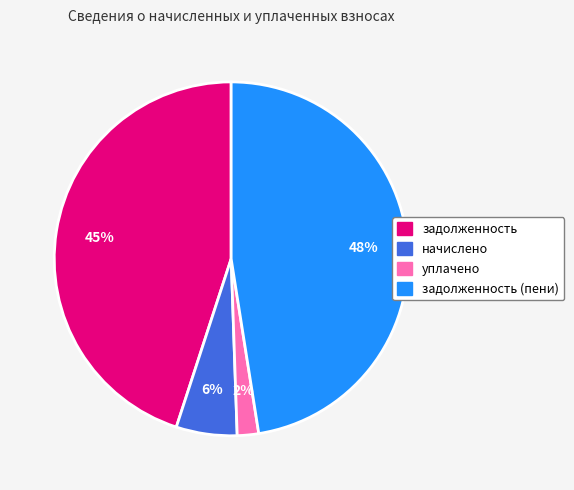

To the nearest percent, what is the average slice percentage?

25%